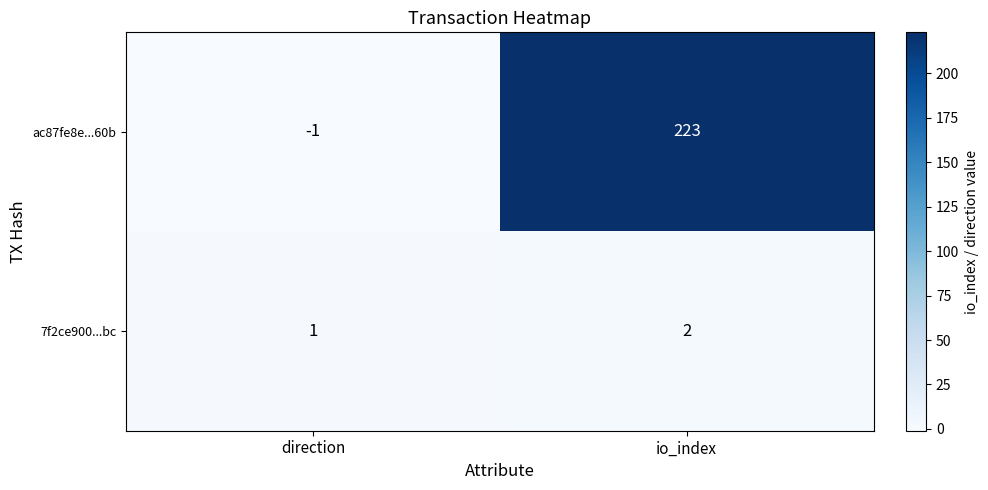

What is the spread (max minus min) of values at direction?

2